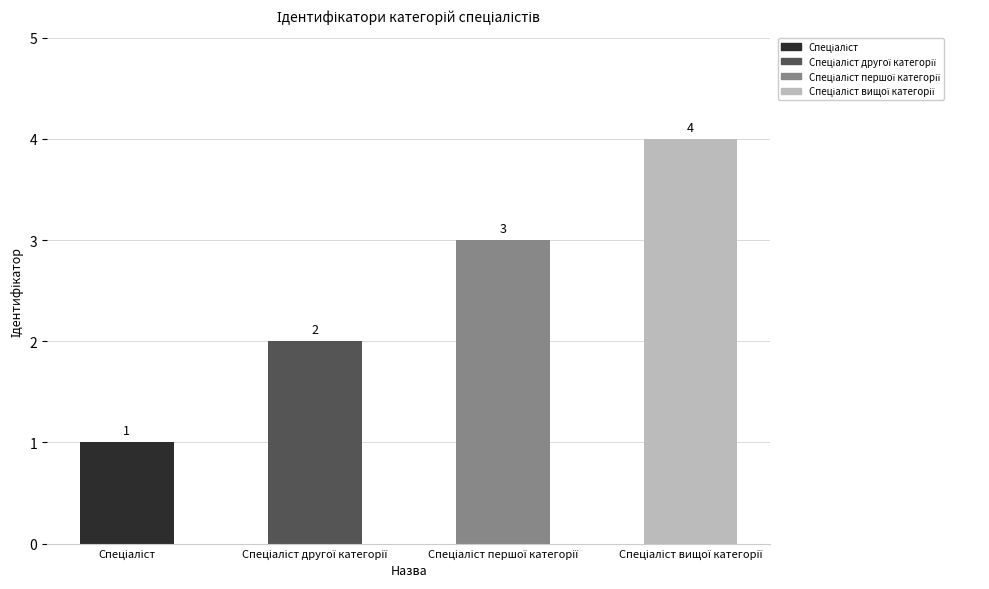

What is the difference between the maximum and minimum values?

3